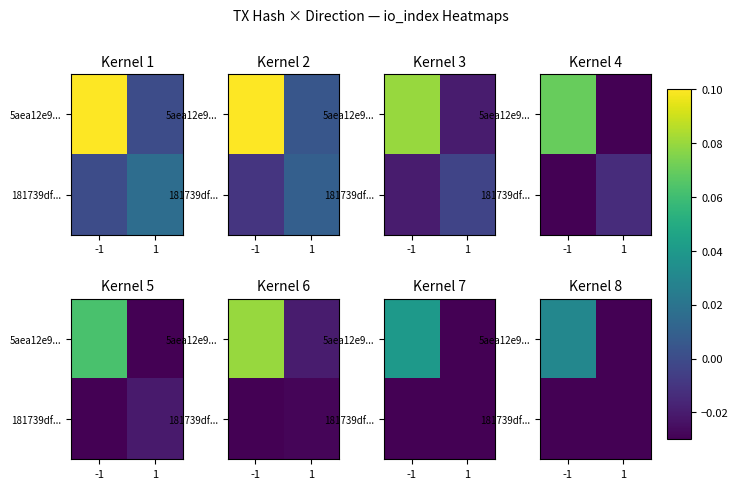

How many distinct data groups are displayed?

2